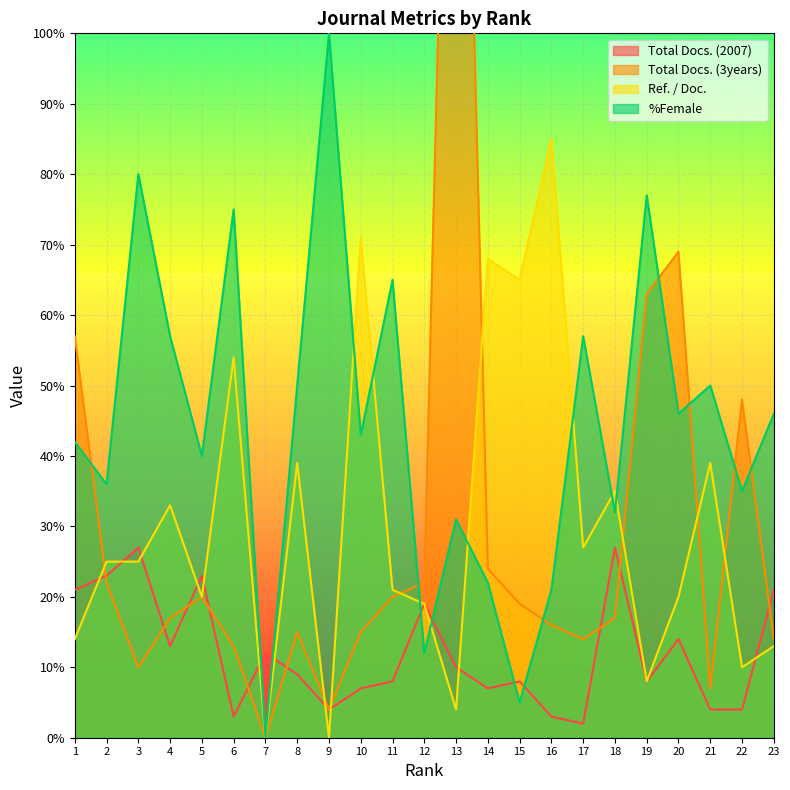

Which series has the largest range (max minus min)?

Total Docs. (3years)